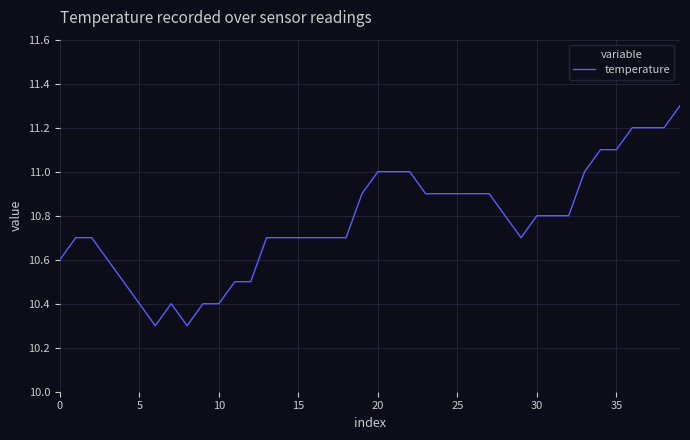

What is the average value?

10.8